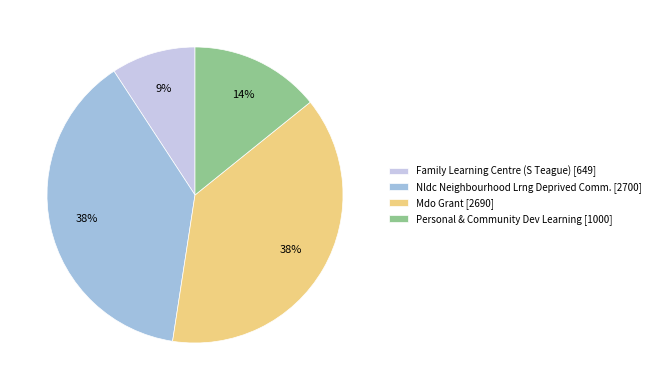

How many slices are in this pie chart?

4